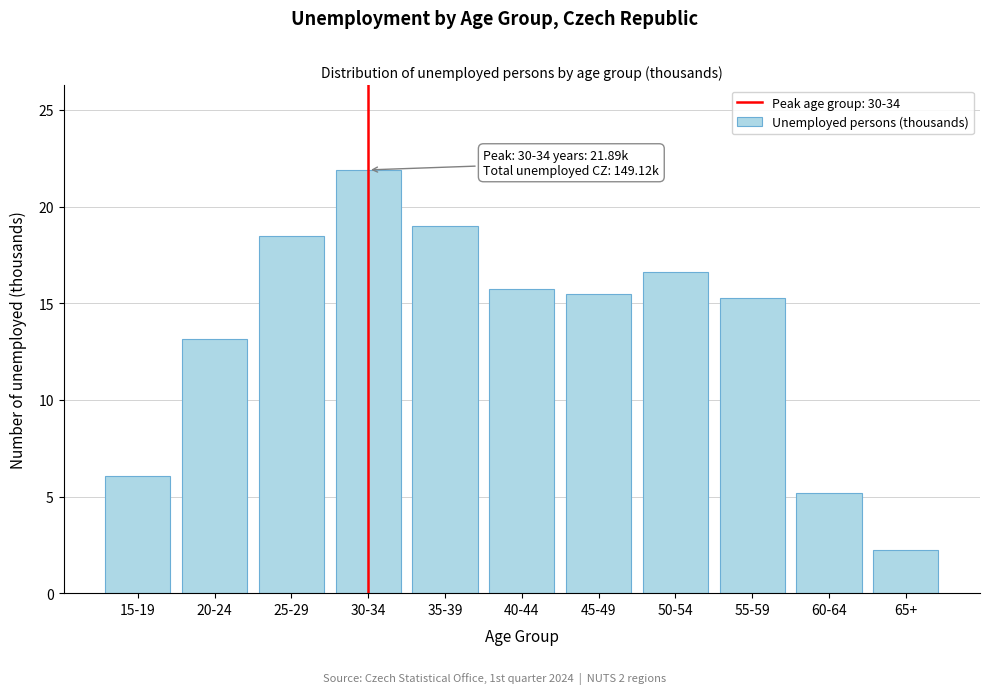

Reading left to right, list all the values displayed in this chart.

15-19=6.0	20-24=13.2	25-29=18.5	30-34=21.9	35-39=19.0	40-44=15.7	45-49=15.5	50-54=16.6	55-59=15.3	60-64=5.2	65+=2.2